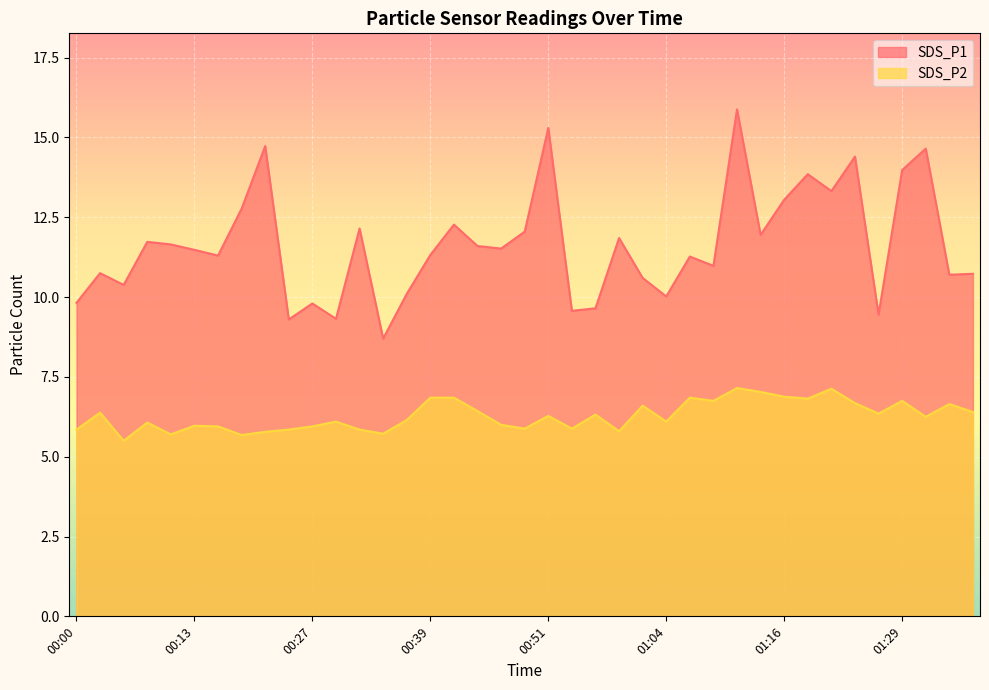

True or false: SDS_P2 has a value of 6.8 at 01:19.

True